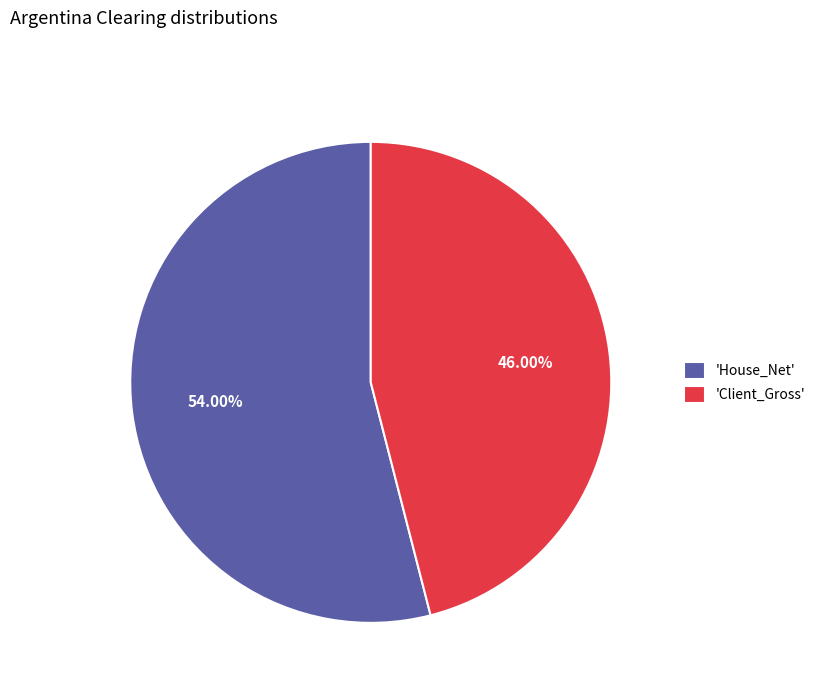

To the nearest percent, what is the average slice percentage?

50%